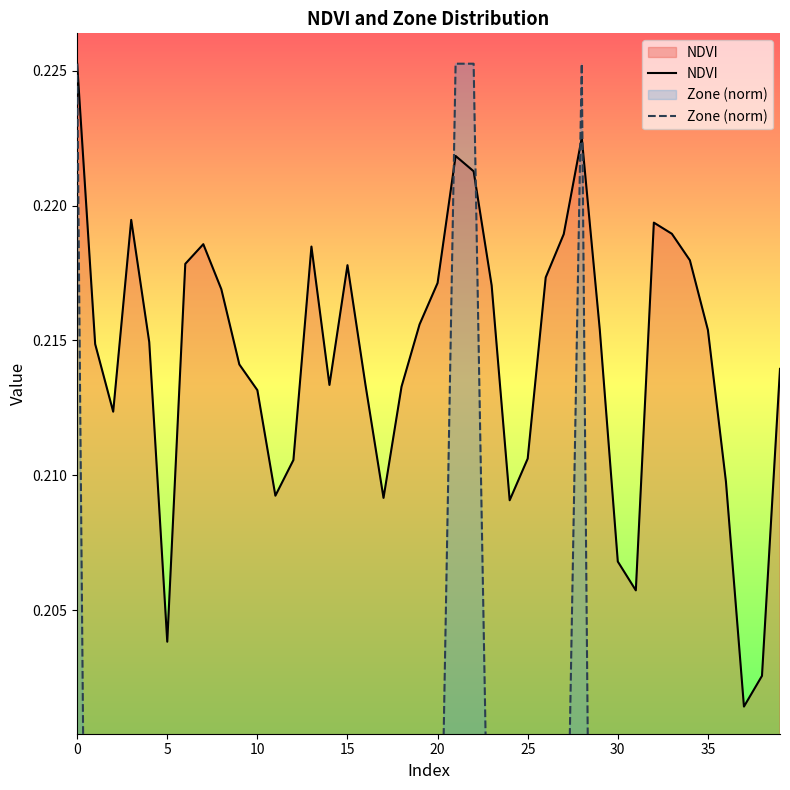

Reading left to right, transcribe all the data shown in this chart.

NDVI: 0.2	0.2	0.2	0.2	0.2	0.2	0.2	0.2	0.2	0.2	0.2	0.2	0.2	0.2	0.2	0.2	0.2	0.2	0.2	0.2	0.2	0.2	0.2	0.2	0.2	0.2	0.2	0.2	0.2	0.2	0.2	0.2	0.2	0.2	0.2	0.2	0.2	0.2	0.2	0.2
Zone (norm): 0.2	0.2	0.2	0.2	0.2	0.0	0.2	0.2	0.2	0.2	0.2	0.1	0.1	0.2	0.2	0.2	0.2	0.1	0.2	0.2	0.2	0.2	0.2	0.2	0.1	0.1	0.2	0.2	0.2	0.2	0.1	0.1	0.2	0.2	0.2	0.2	0.1	0.0	0.0	0.2